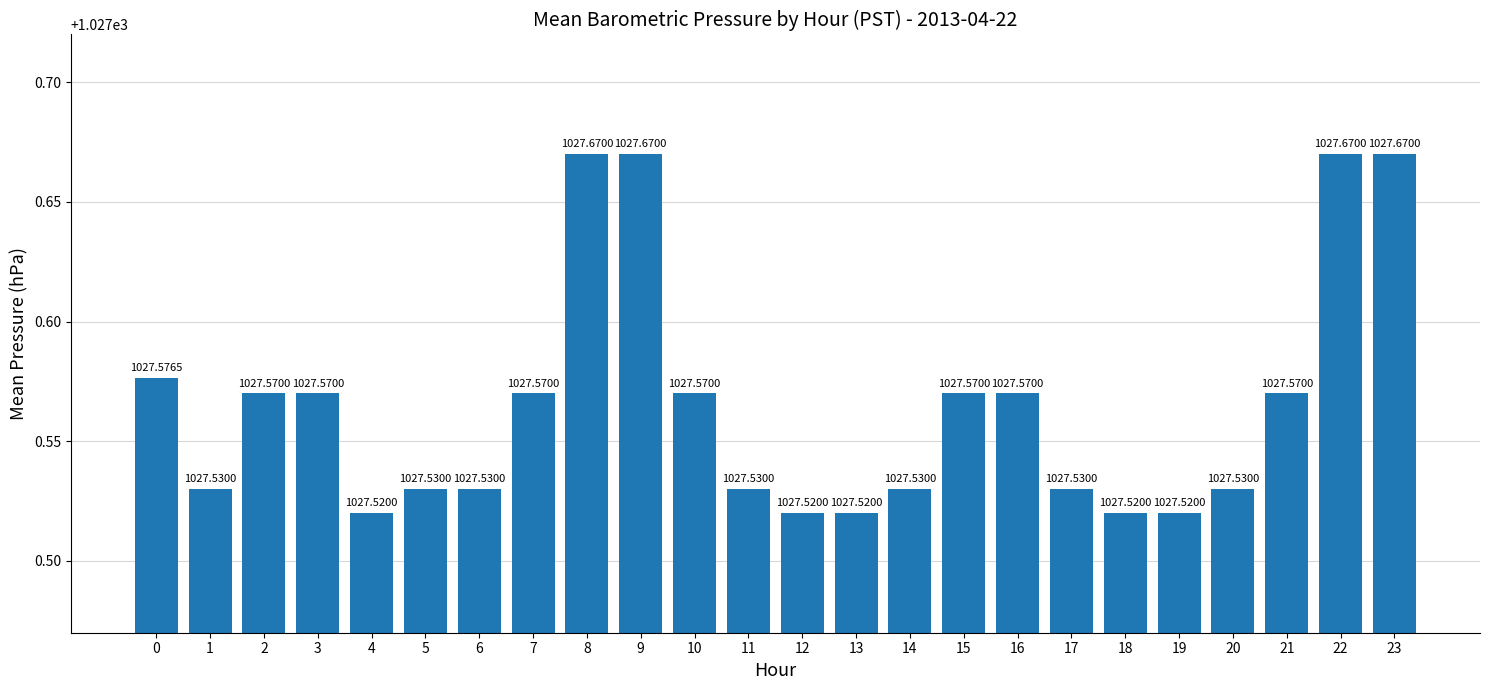

What is the sum of the values at 4 and 15?

2055.1